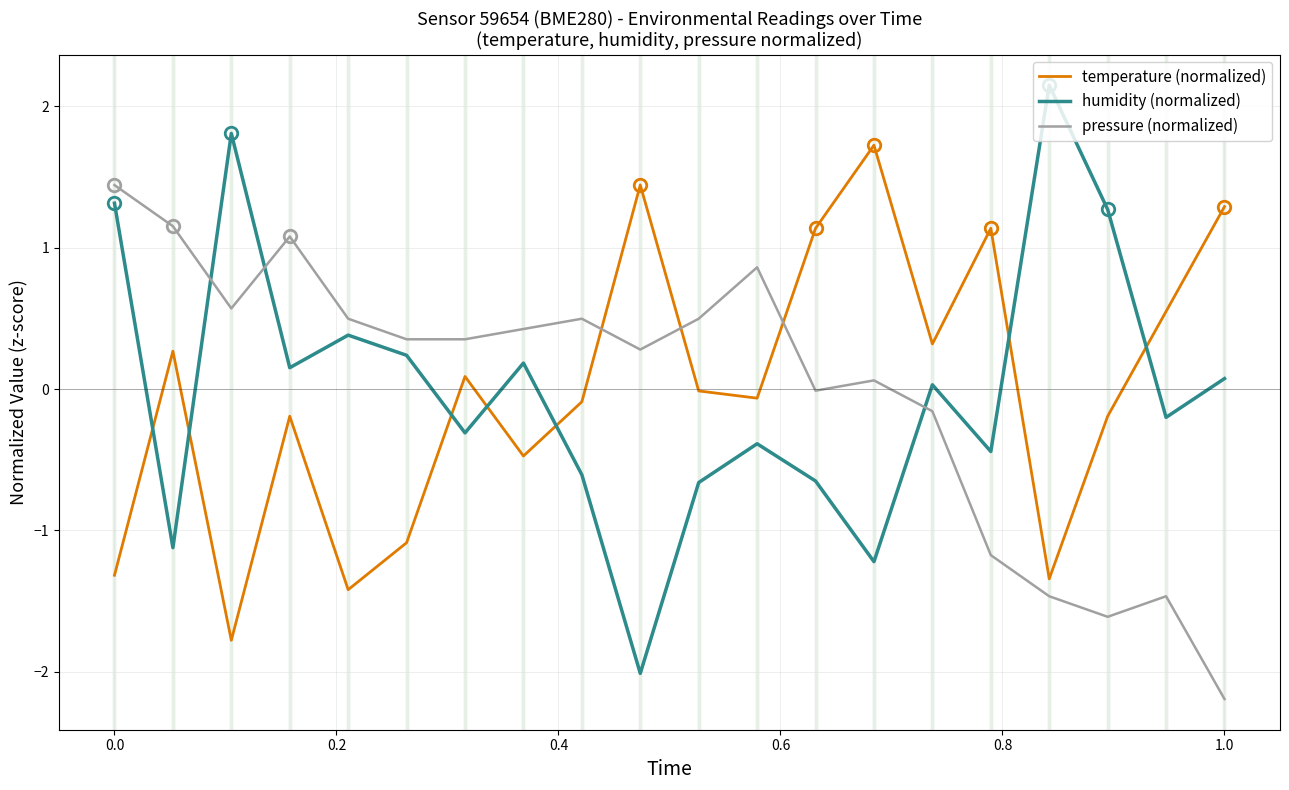

How many intersections are there between pressure (normalized) and temperature (normalized)?

3